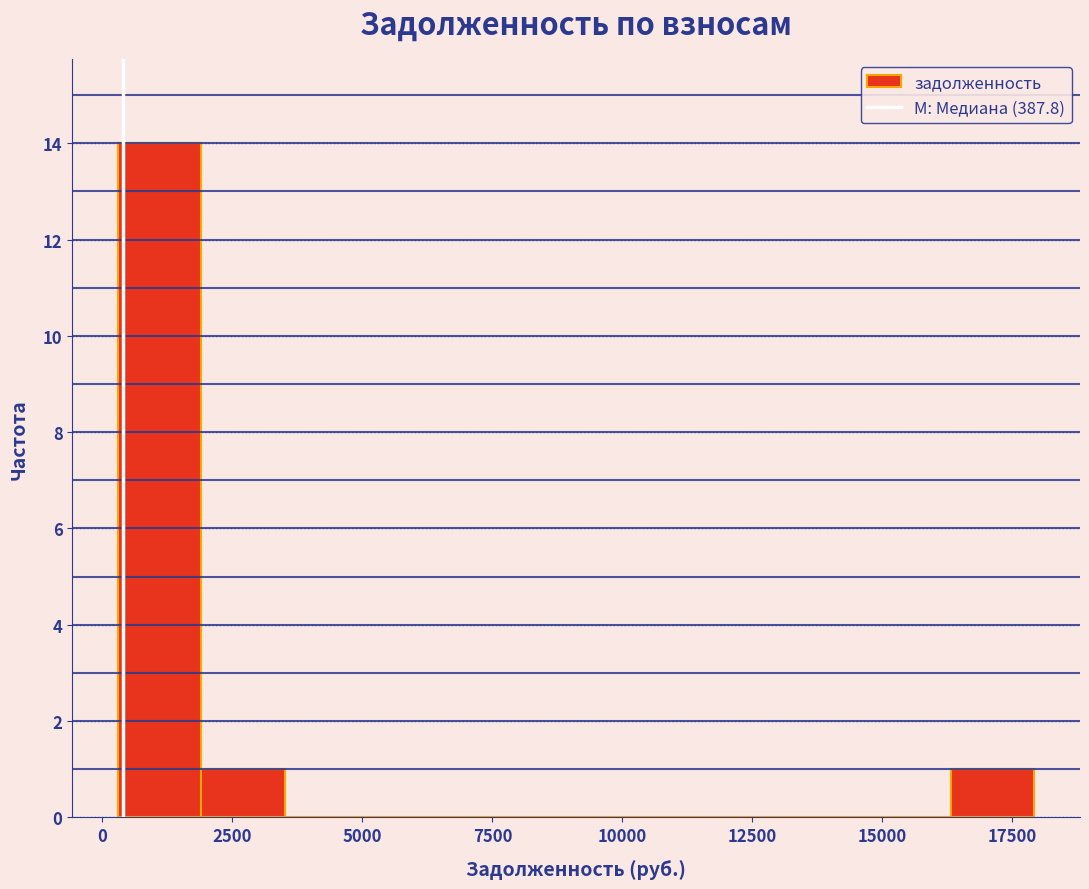

Read against the x-axis, roughly where is the centre of the tallest bar?

1000